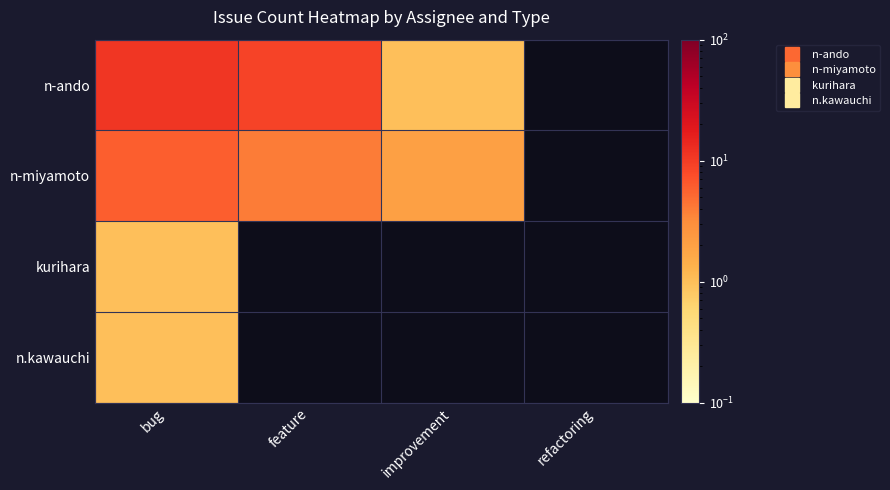

What is the total value across all series at bug?

19.0